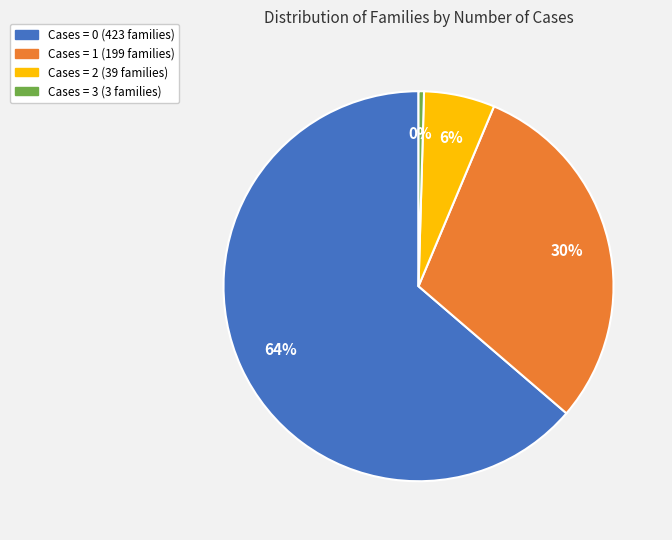

To the nearest percent, what is the average slice percentage?

25%